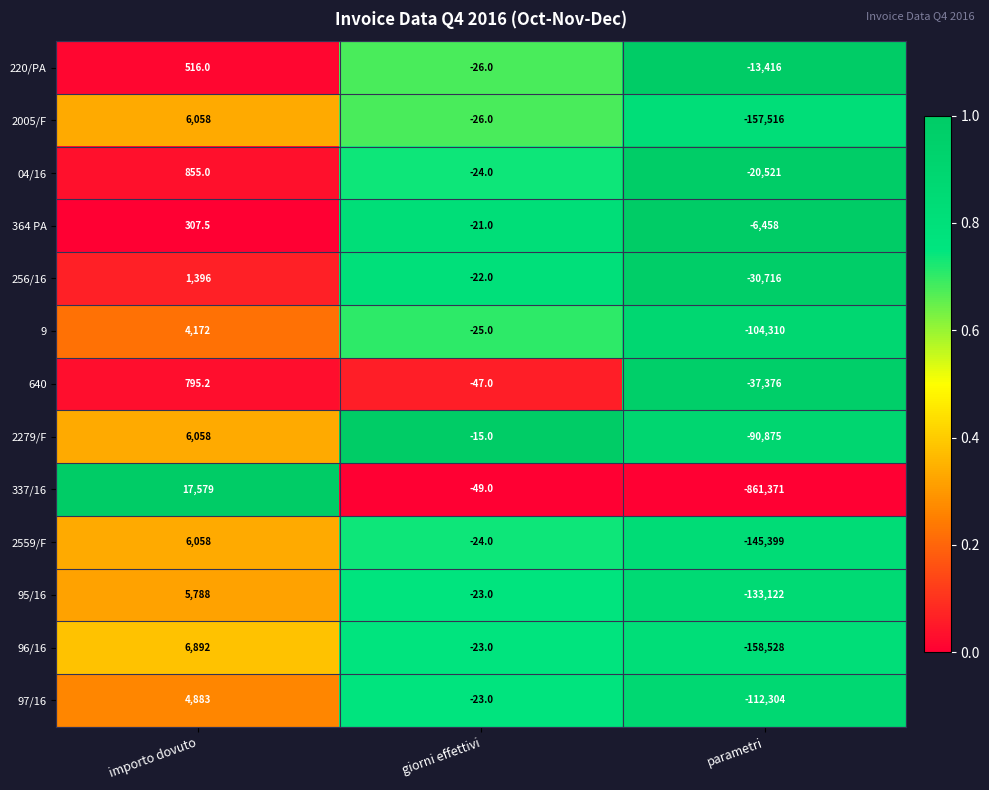

Which series has the widest spread of values?

337/16